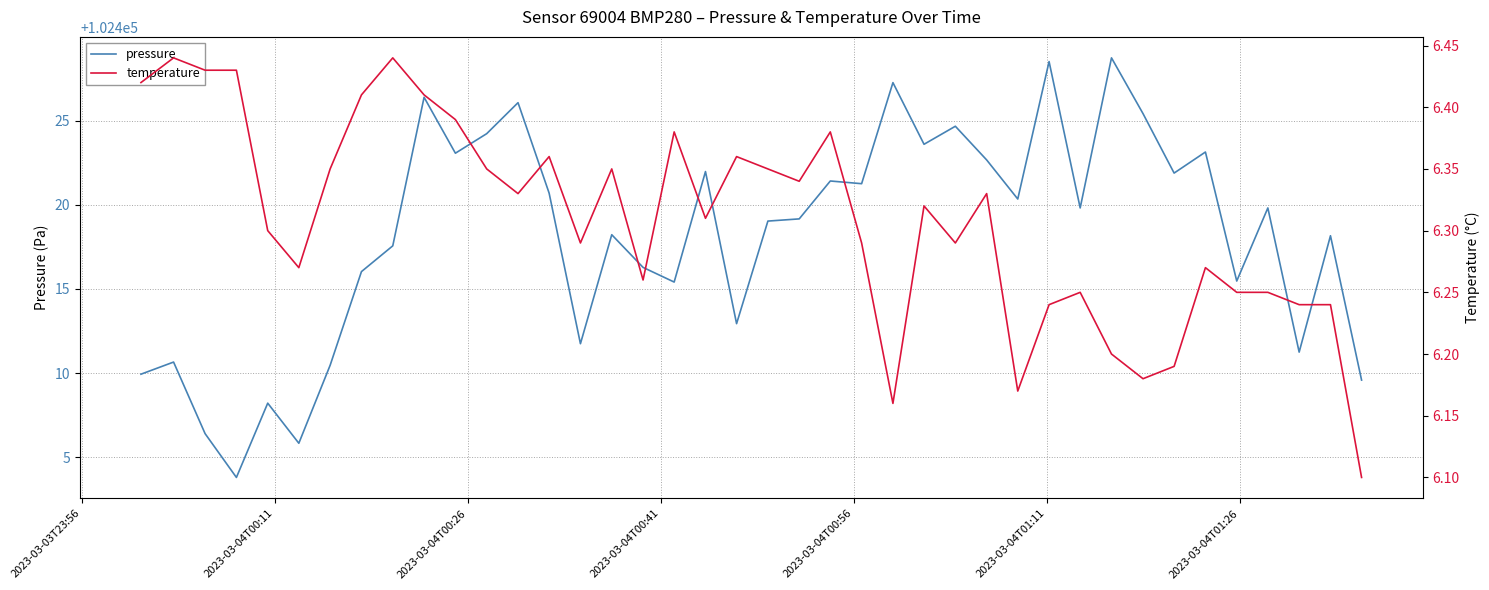

What is the minimum value for pressure?

102403.8